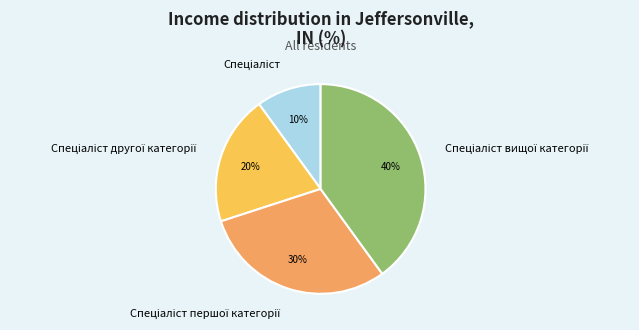

To the nearest percent, what is the average slice percentage?

25%